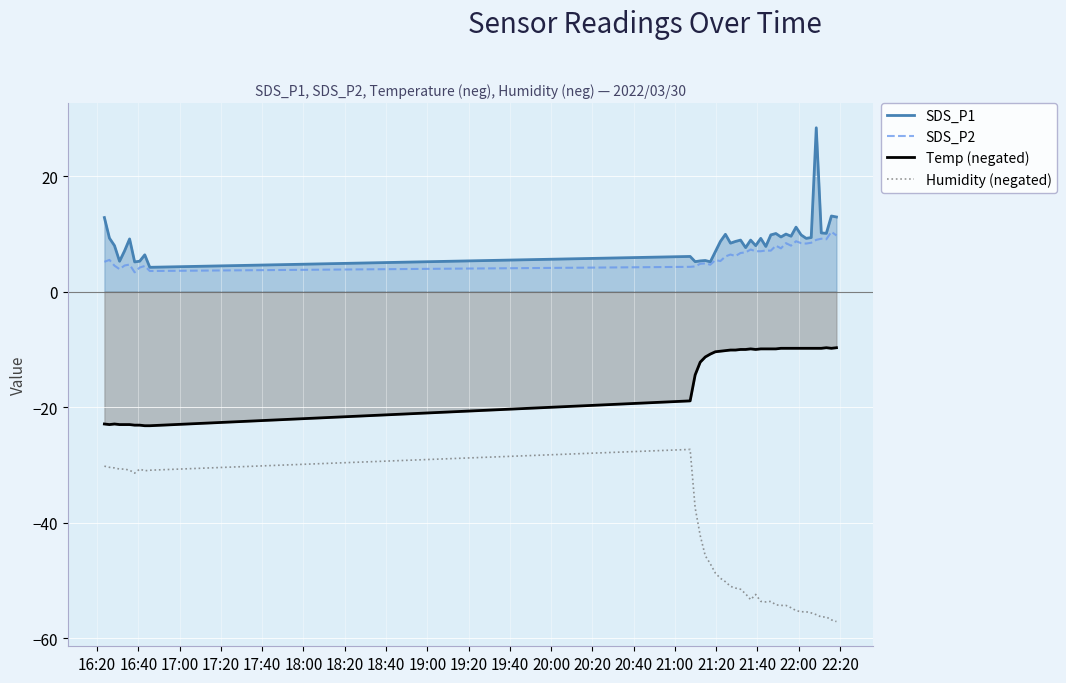

True or false: Temp (negated) and SDS_P1 cross at least once.

False